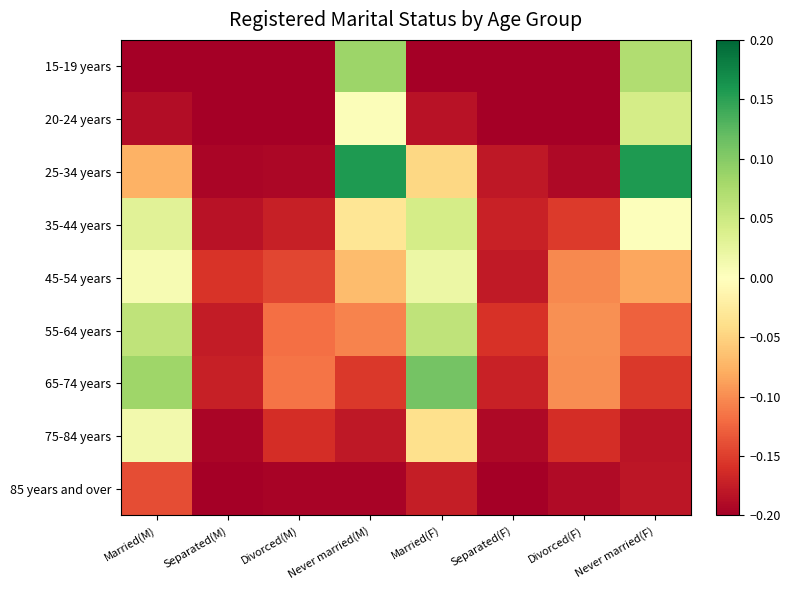

Reading right to left, extract all data points from this chart.

15-19 years: Never married(F)=0.1	Divorced(F)=-0.2	Separated(F)=-0.2	Married(F)=-0.2	Never married(M)=0.1	Divorced(M)=-0.2	Separated(M)=-0.2	Married(M)=-0.2
20-24 years: Never married(F)=0.0	Divorced(F)=-0.2	Separated(F)=-0.2	Married(F)=-0.2	Never married(M)=0.0	Divorced(M)=-0.2	Separated(M)=-0.2	Married(M)=-0.2
25-34 years: Never married(F)=0.2	Divorced(F)=-0.2	Separated(F)=-0.2	Married(F)=-0.0	Never married(M)=0.2	Divorced(M)=-0.2	Separated(M)=-0.2	Married(M)=-0.1
35-44 years: Never married(F)=0.0	Divorced(F)=-0.2	Separated(F)=-0.2	Married(F)=0.0	Never married(M)=-0.0	Divorced(M)=-0.2	Separated(M)=-0.2	Married(M)=0.0
45-54 years: Never married(F)=-0.1	Divorced(F)=-0.1	Separated(F)=-0.2	Married(F)=0.0	Never married(M)=-0.1	Divorced(M)=-0.1	Separated(M)=-0.2	Married(M)=0.0
55-64 years: Never married(F)=-0.1	Divorced(F)=-0.1	Separated(F)=-0.2	Married(F)=0.1	Never married(M)=-0.1	Divorced(M)=-0.1	Separated(M)=-0.2	Married(M)=0.1
65-74 years: Never married(F)=-0.2	Divorced(F)=-0.1	Separated(F)=-0.2	Married(F)=0.1	Never married(M)=-0.2	Divorced(M)=-0.1	Separated(M)=-0.2	Married(M)=0.1
75-84 years: Never married(F)=-0.2	Divorced(F)=-0.2	Separated(F)=-0.2	Married(F)=-0.0	Never married(M)=-0.2	Divorced(M)=-0.2	Separated(M)=-0.2	Married(M)=0.0
85 years and over: Never married(F)=-0.2	Divorced(F)=-0.2	Separated(F)=-0.2	Married(F)=-0.2	Never married(M)=-0.2	Divorced(M)=-0.2	Separated(M)=-0.2	Married(M)=-0.1